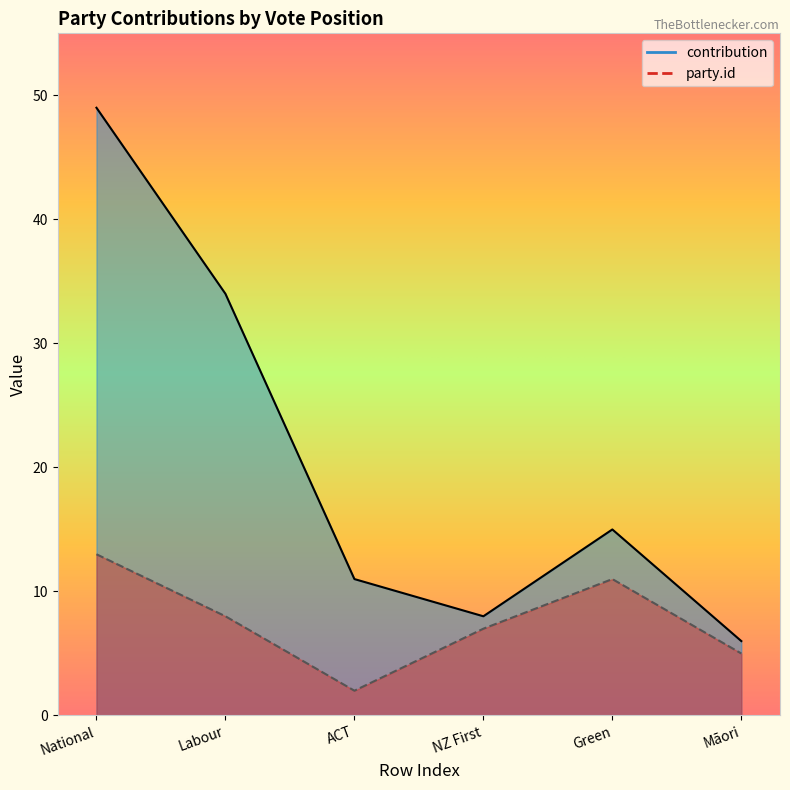

Count the number of data series in this chart.

2